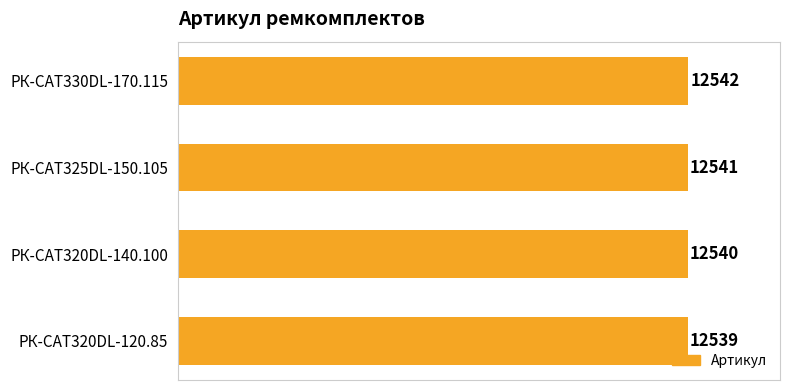

Is it true that the value at РК-CAT330DL-170.115 is 12542?

True